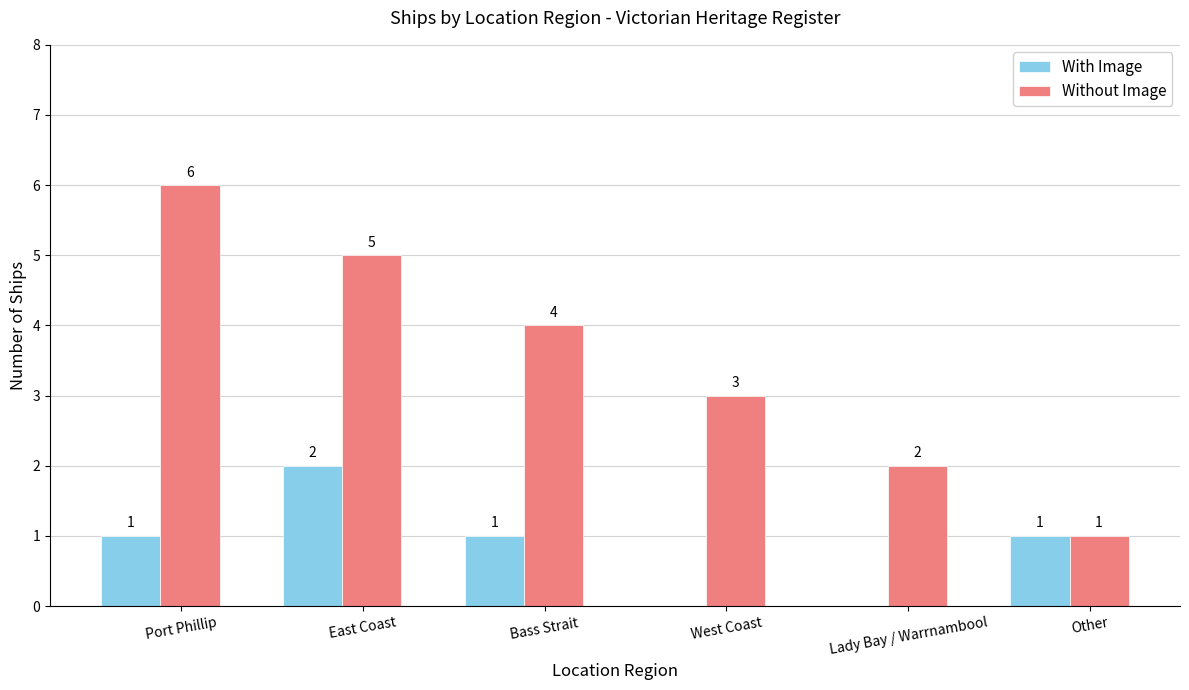

True or false: Without Image has a value of 1 at Other.

True